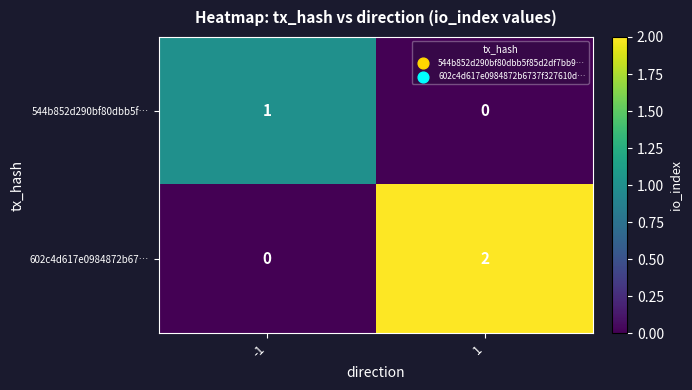

How many series are shown in this chart?

2